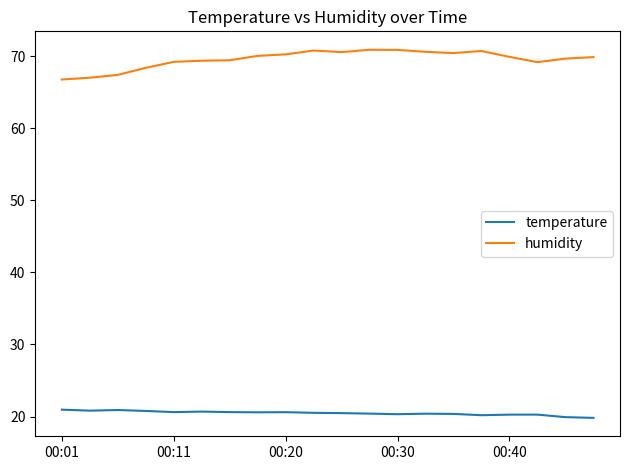

Rank the series by their average value, from highest to lowest.

humidity, temperature